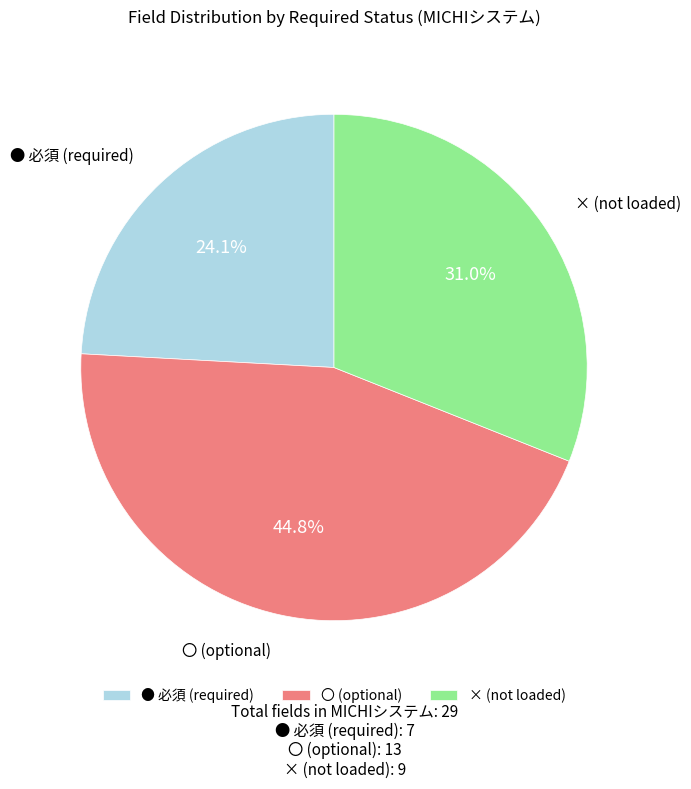

Is the sum of × (not loaded) and 〇 (optional) greater than half?

Yes